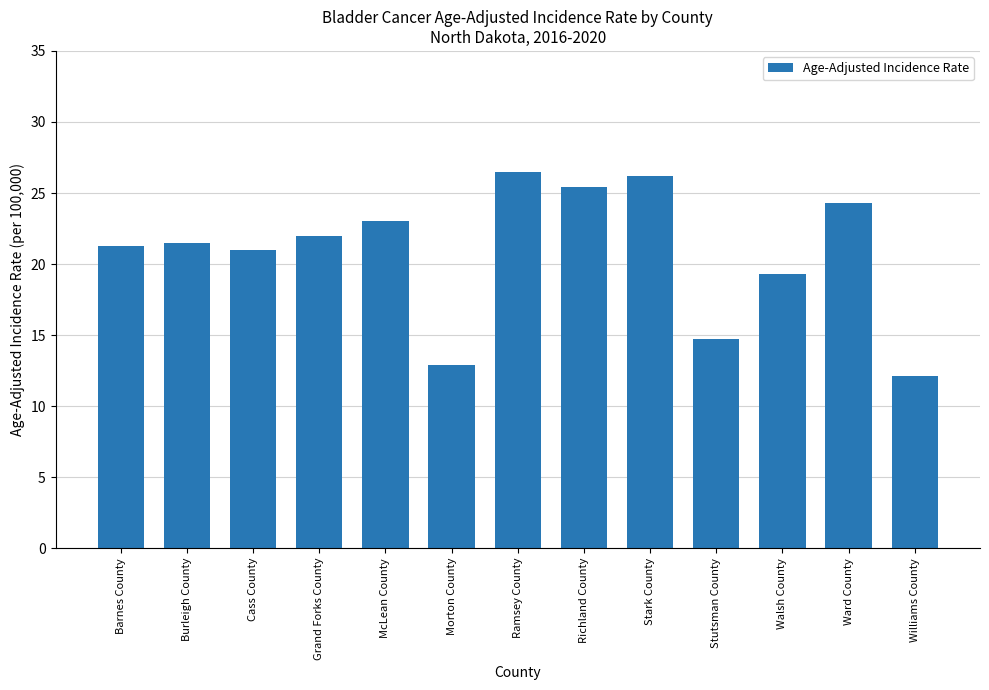

What is the value of the 4th bar from the left?

22.0